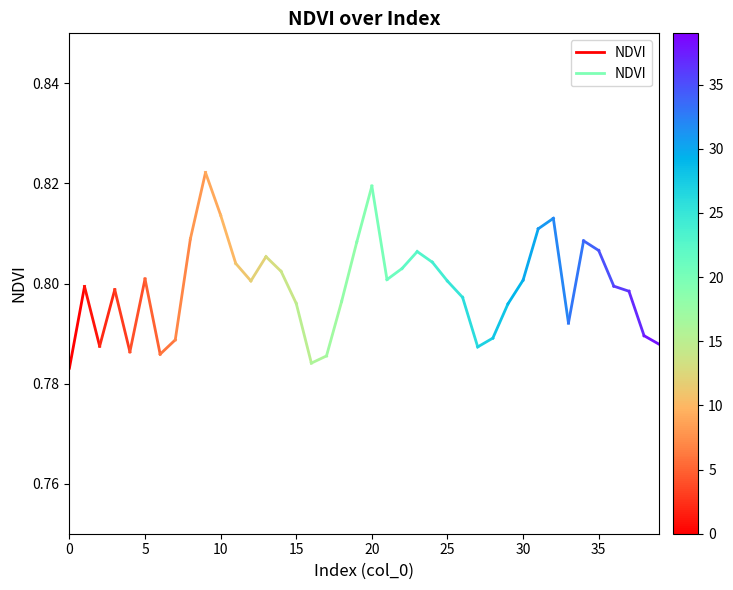

What is the value of the 1st point from the left?

0.8